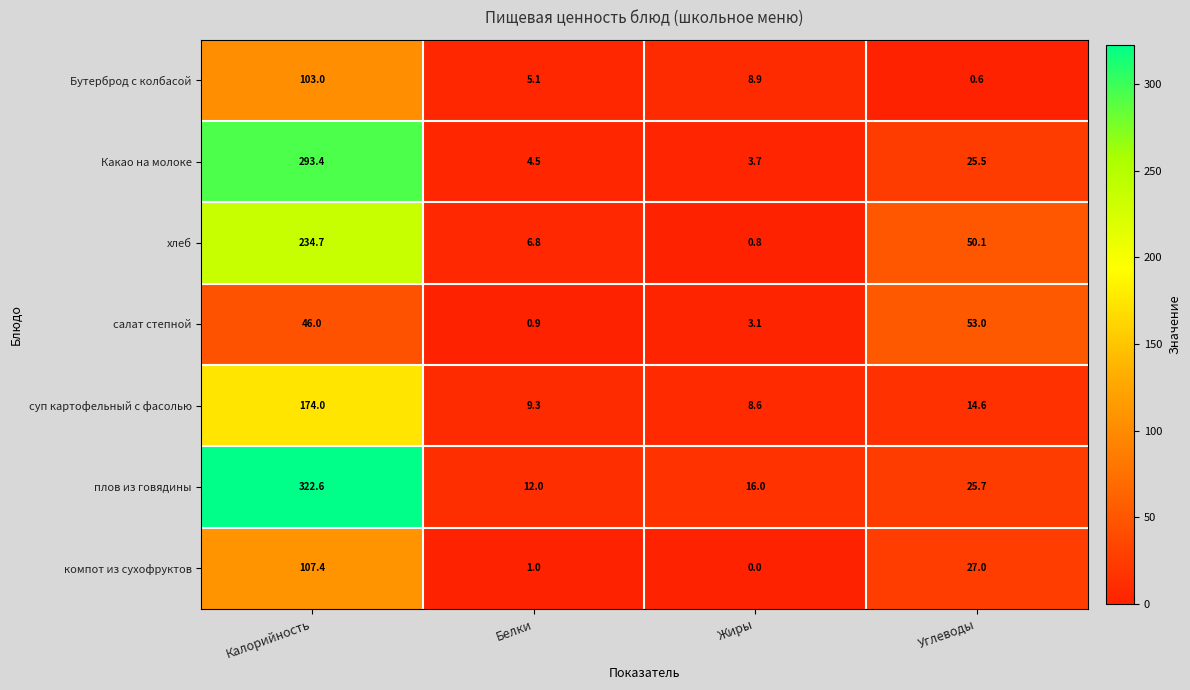

At Углеводы, list the series in order from smallest to largest.

Бутерброд с колбасой, суп картофельный с фасолью, Какао на молоке, плов из говядины, компот из сухофруктов, хлеб, салат степной